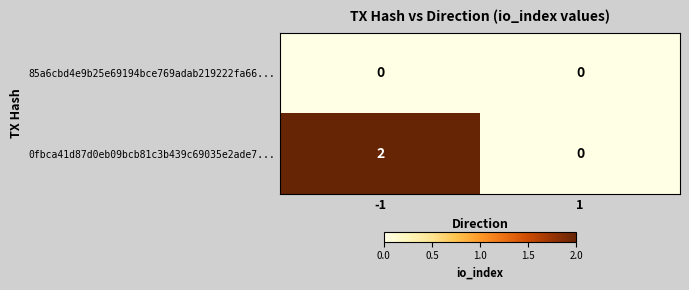

List the series in order of their peak value, highest first.

0fbca41d87d0eb09bcb81c3b439c69035e2ade7..., 85a6cbd4e9b25e69194bce769adab219222fa66...